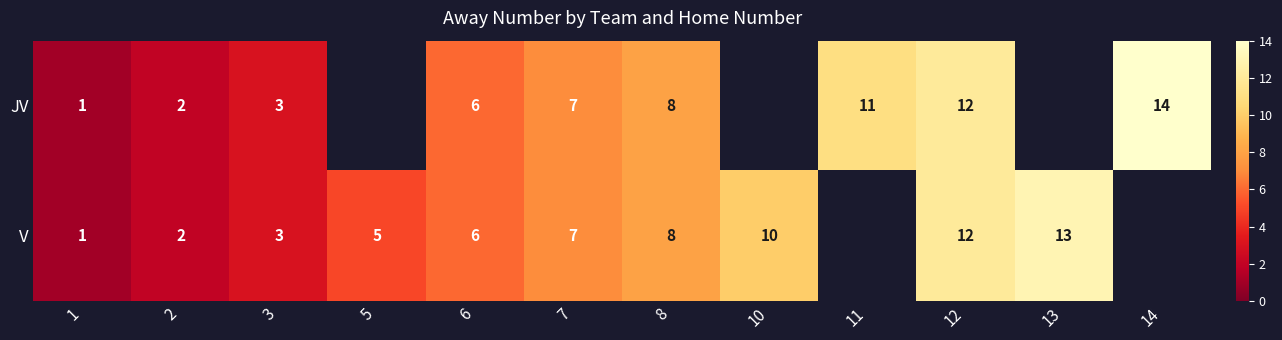

Which category has the highest value across all series?

14